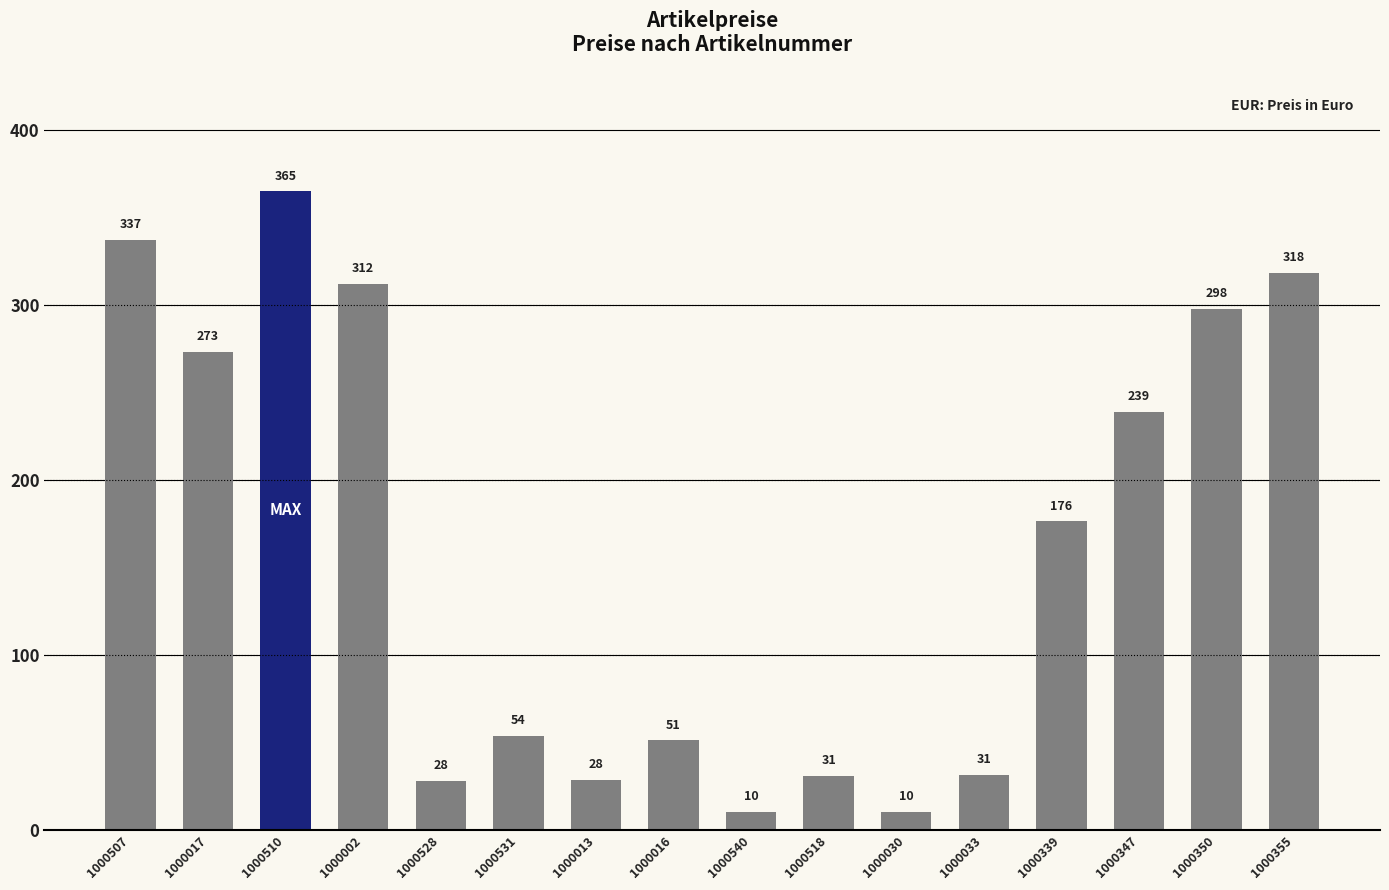

What value does the data have at 1000033?

31.4